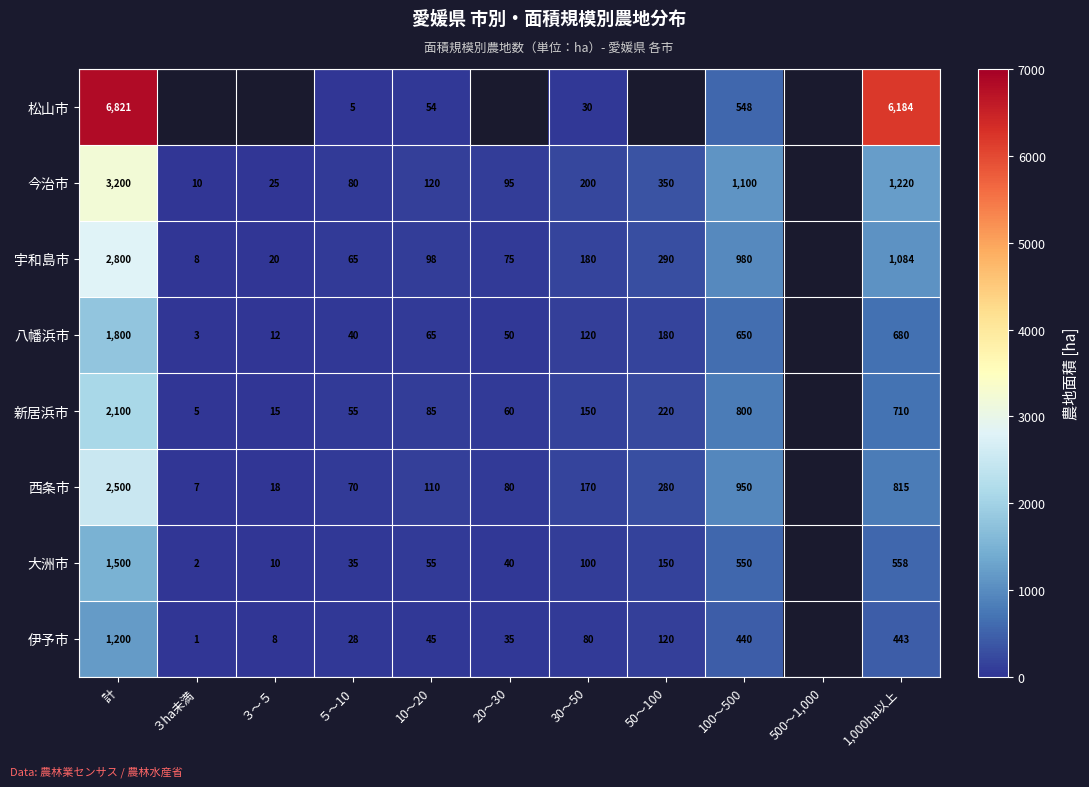

The 松山市 series shows 3.2 at ５～10. True or false?

False